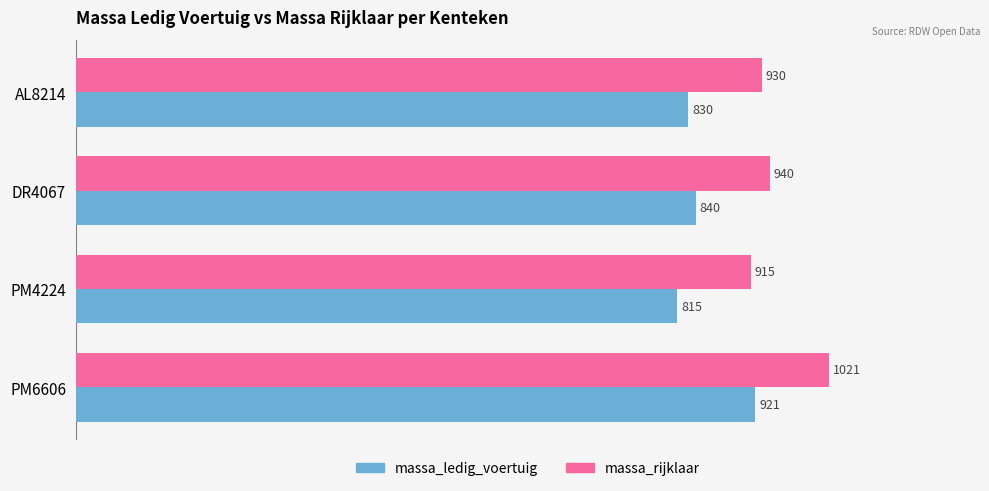

At how many categories does at least one series exceed 936?

2